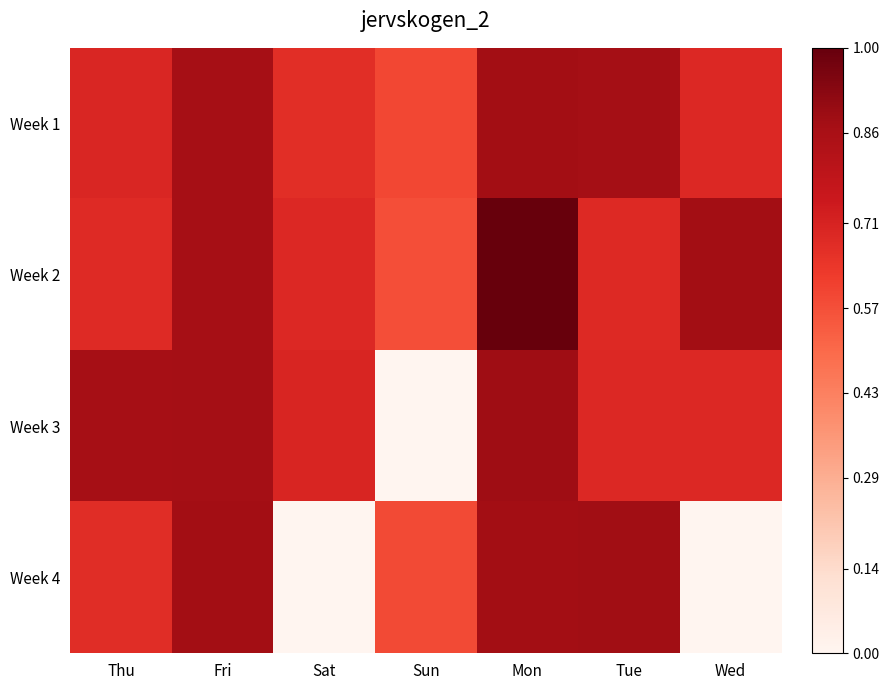

Which series has the largest total across all categories?

Week 2